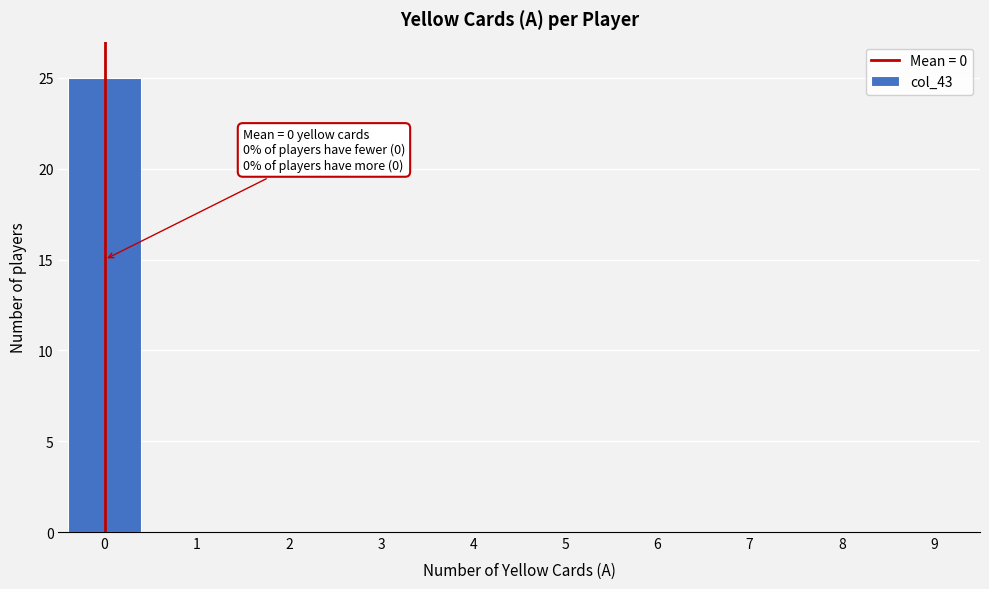

Reading left to right, what are all the values shown in this chart?

0=25	1=0	2=0	3=0	4=0	5=0	6=0	7=0	8=0	9=0